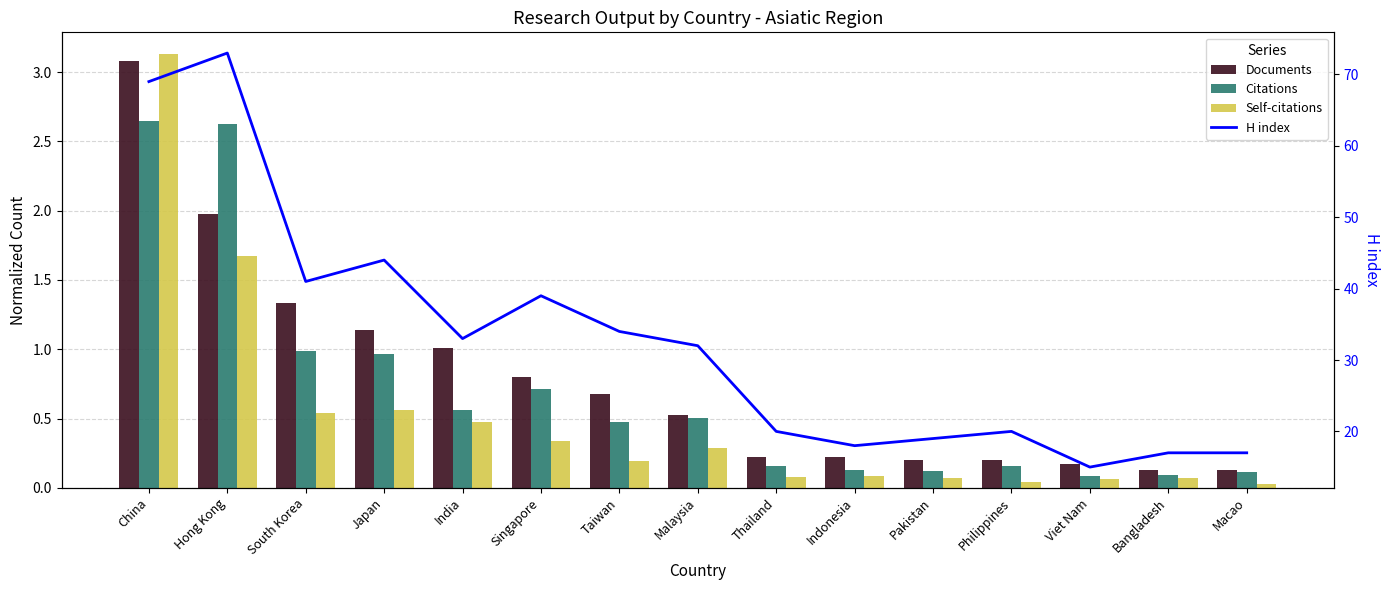

Which series changed the most between India and Thailand?

H index